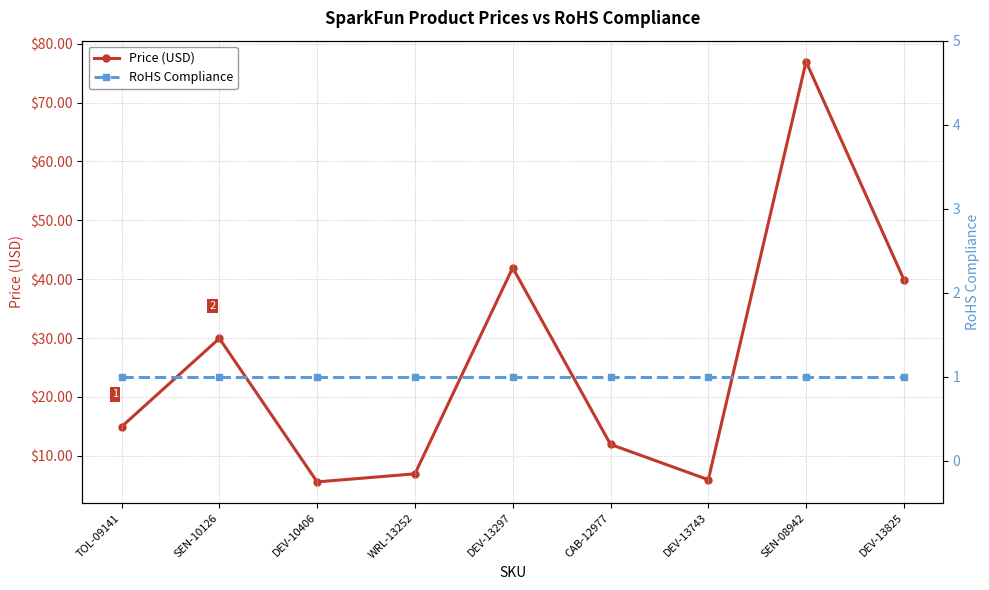

Reading left to right, extract all data points from this chart.

Price (USD): 14.9	29.9	5.6	7.0	42.0	11.9	6.0	77.0	40.0
RoHS Compliance: 1.0	1.0	1.0	1.0	1.0	1.0	1.0	1.0	1.0